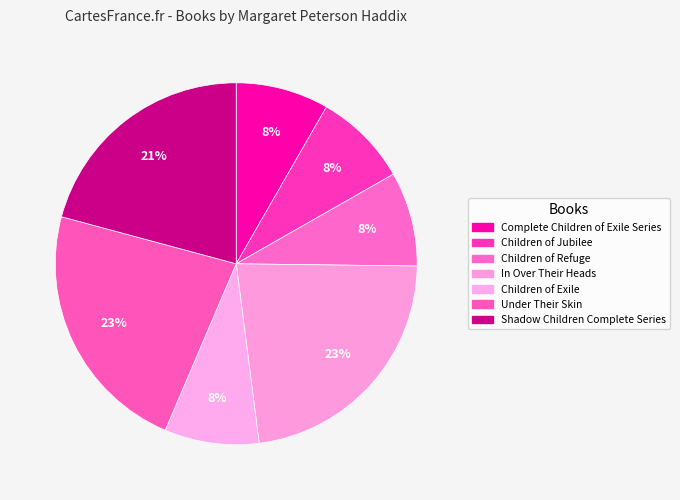

How many segments does this pie chart have?

7